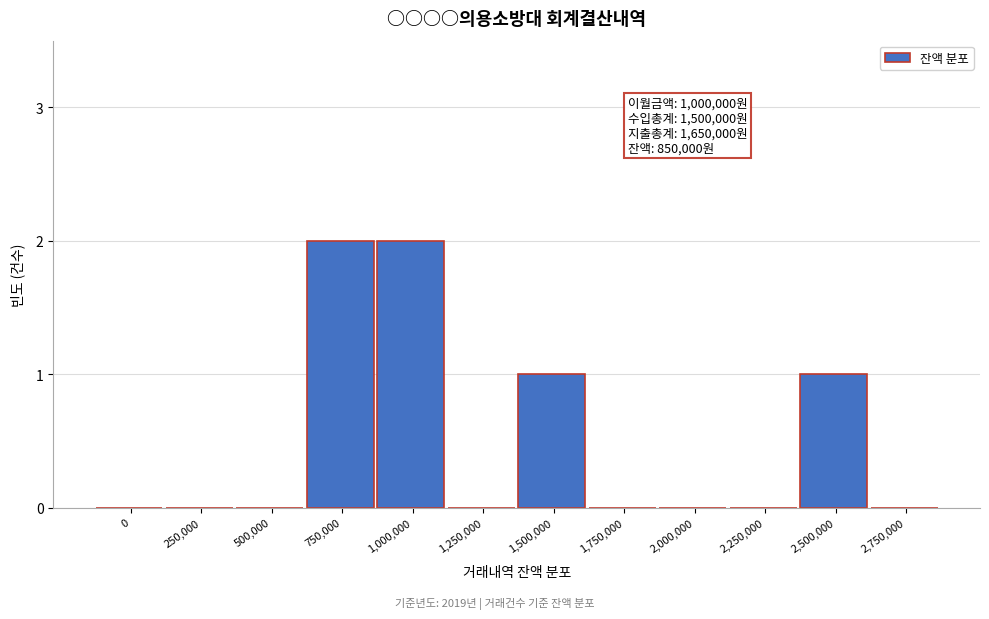

Reading right to left, transcribe all the data shown in this chart.

2,750,000=0	2,500,000=1	2,250,000=0	2,000,000=0	1,750,000=0	1,500,000=1	1,250,000=0	1,000,000=2	750,000=2	500,000=0	250,000=0	0=0